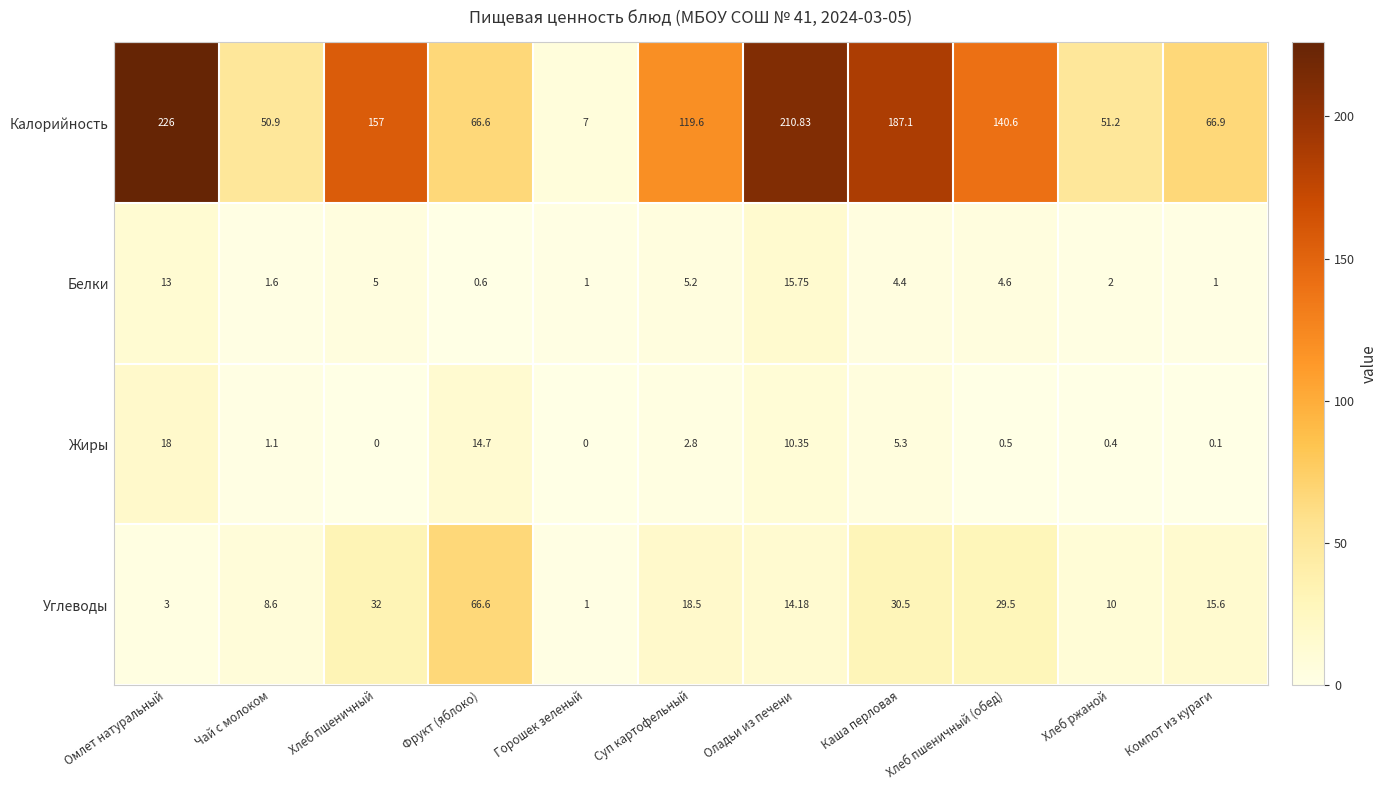

Between Хлеб пшеничный and Горошек зеленый, which series saw the biggest shift?

Калорийность